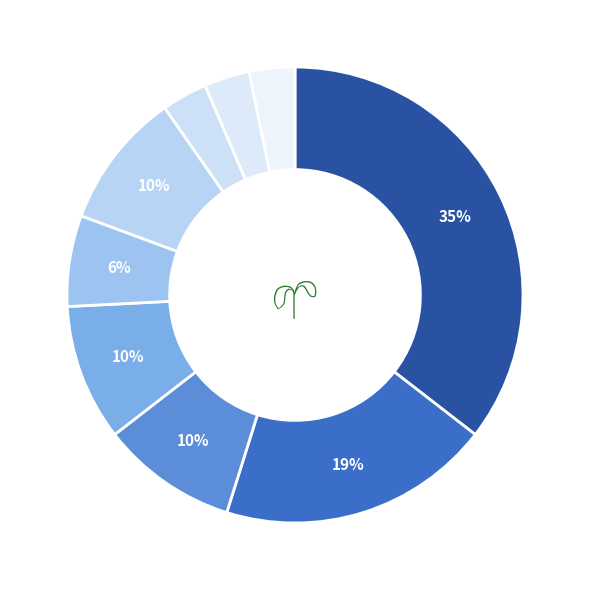

Rank the categories by value from lowest to highest.

SPU, GTP, GTL, EP, LC, FP, STU, HP, STL